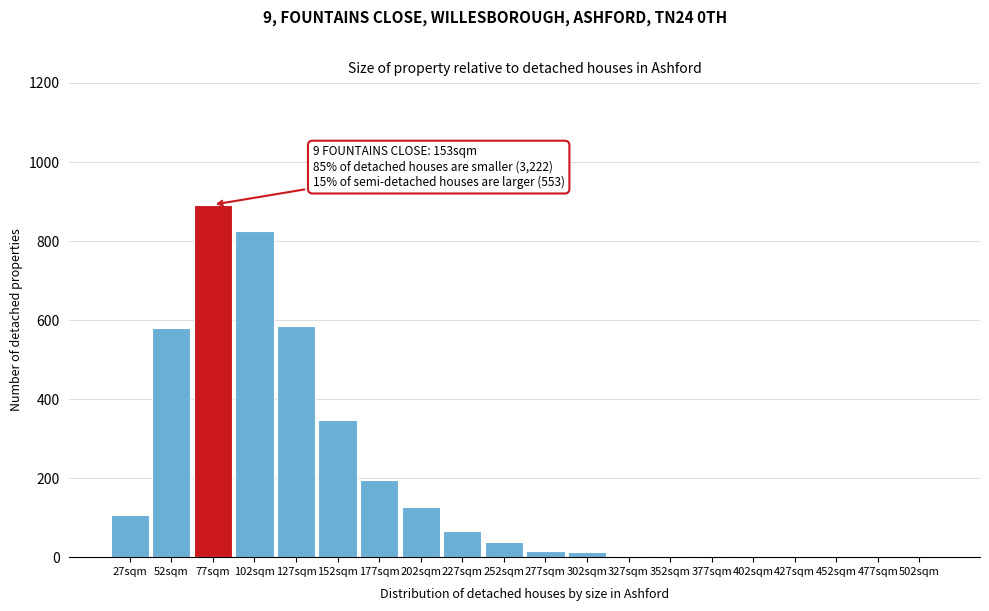

At which label is the value closest to 446?

152sqm